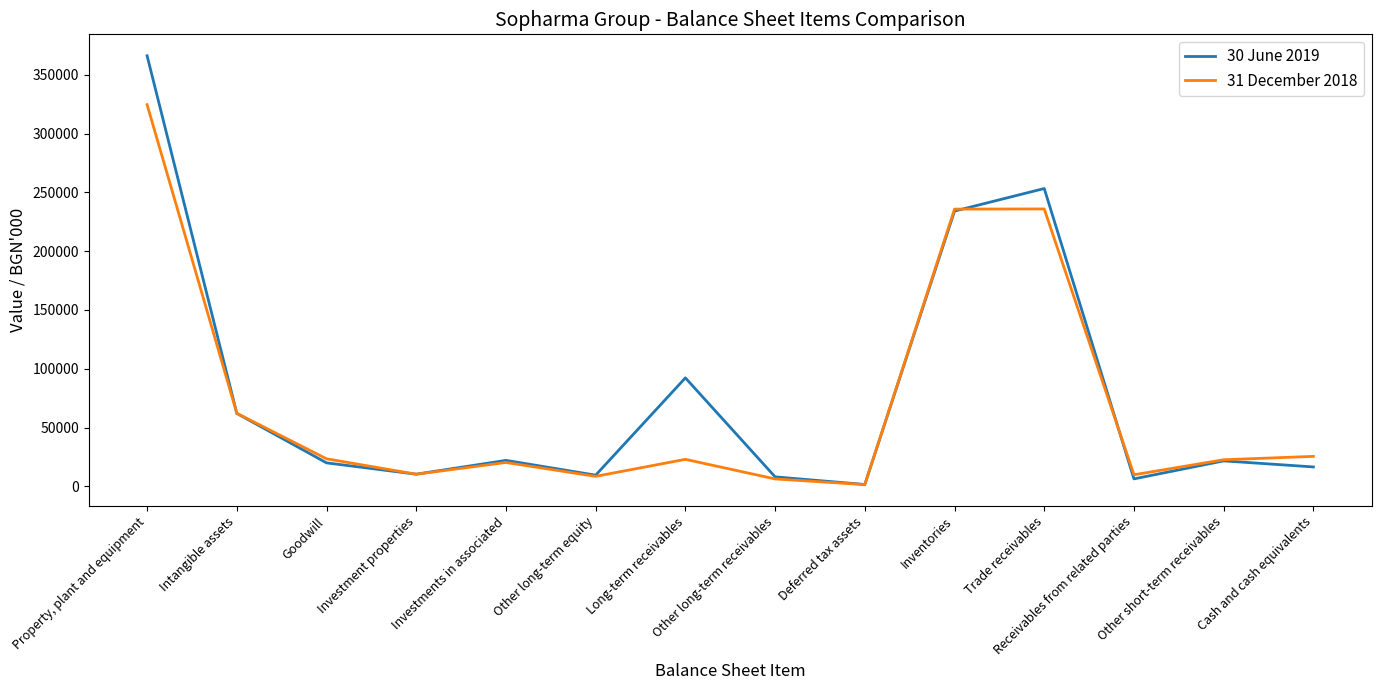

Which series changed the most between Intangible assets and Goodwill?

30 June 2019